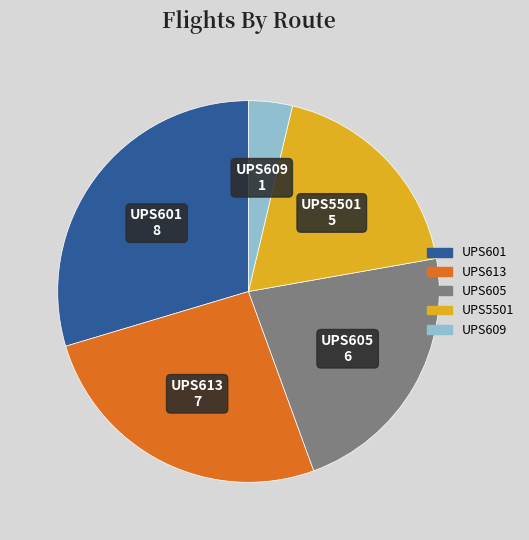

Is it true that UPS601 is 30% of the pie?

True